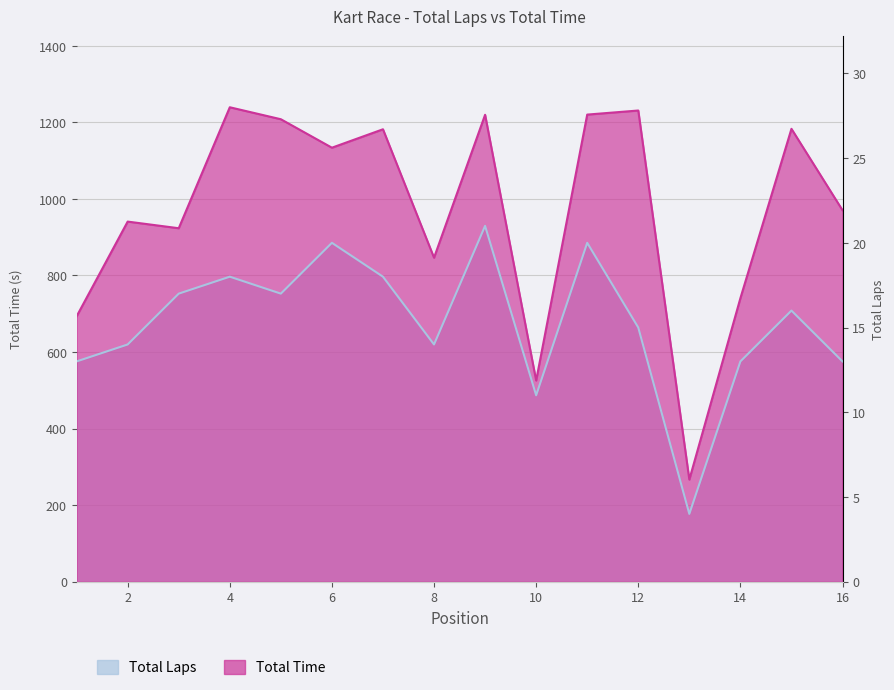

Where is Total Laps nearest to the value 553?

1